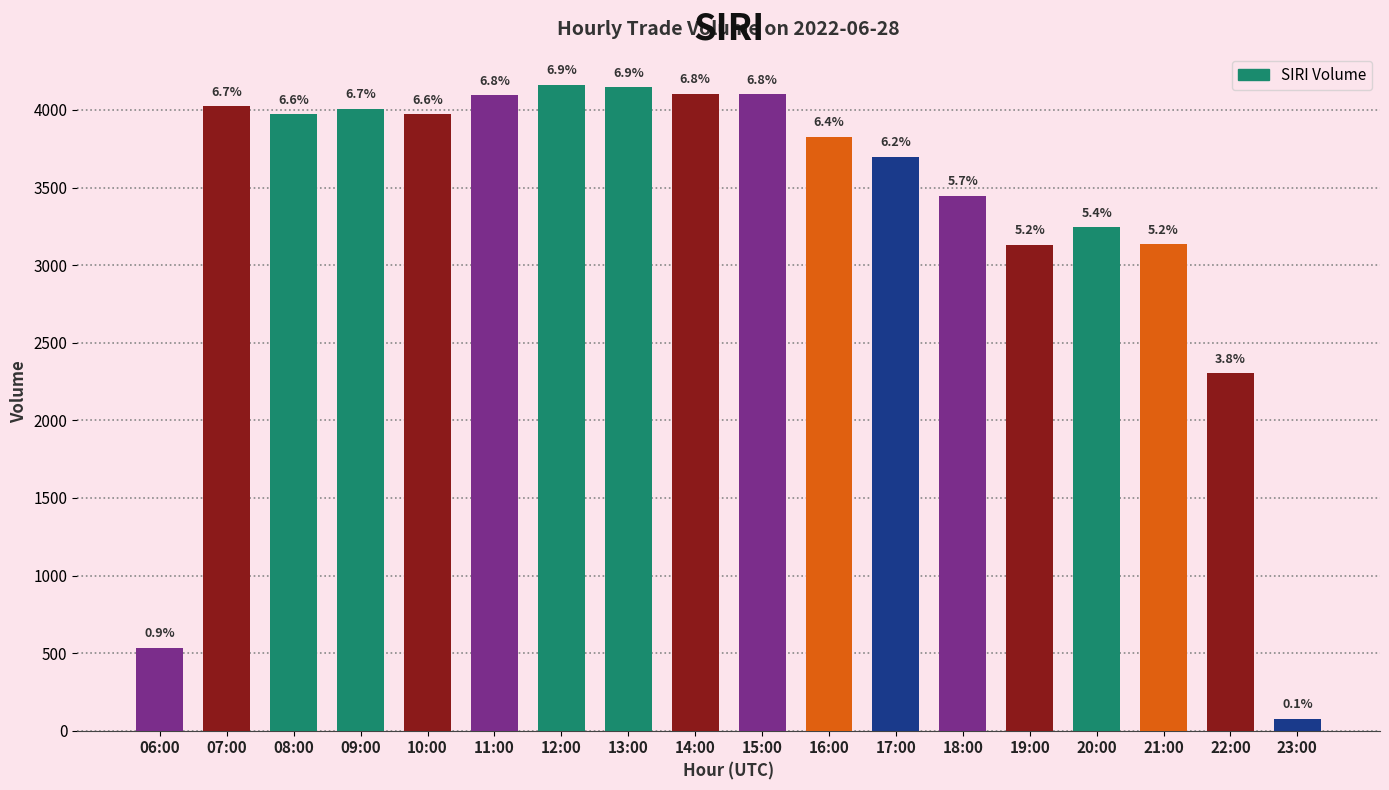

Reading left to right, extract all data points from this chart.

06:00=536	07:00=4023	08:00=3972	09:00=4007	10:00=3971	11:00=4094	12:00=4160	13:00=4146	14:00=4106	15:00=4101	16:00=3828	17:00=3696	18:00=3446	19:00=3133	20:00=3243	21:00=3134	22:00=2303	23:00=76